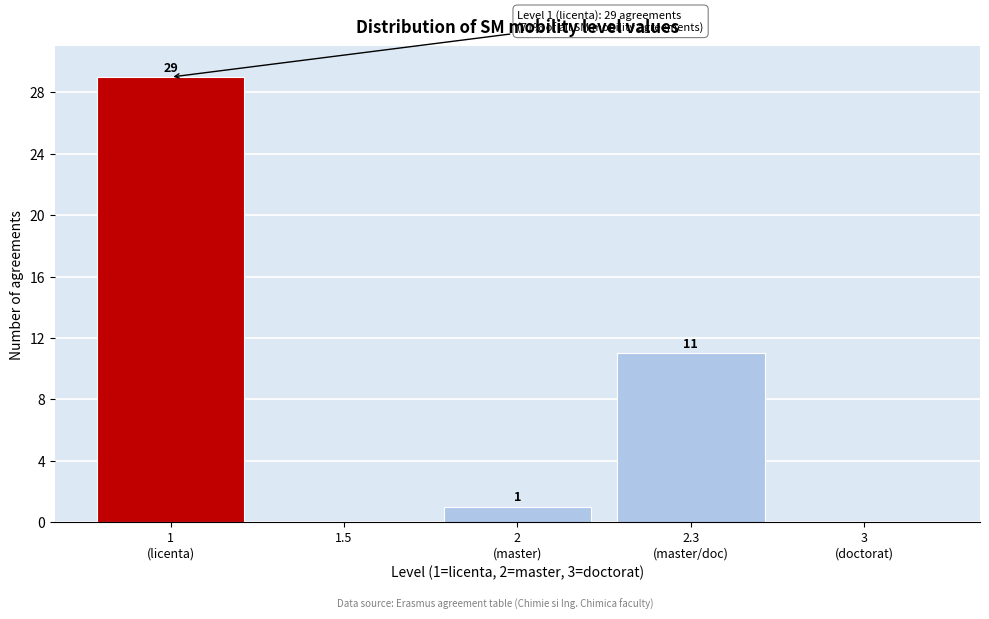

What is the greatest value displayed?

29